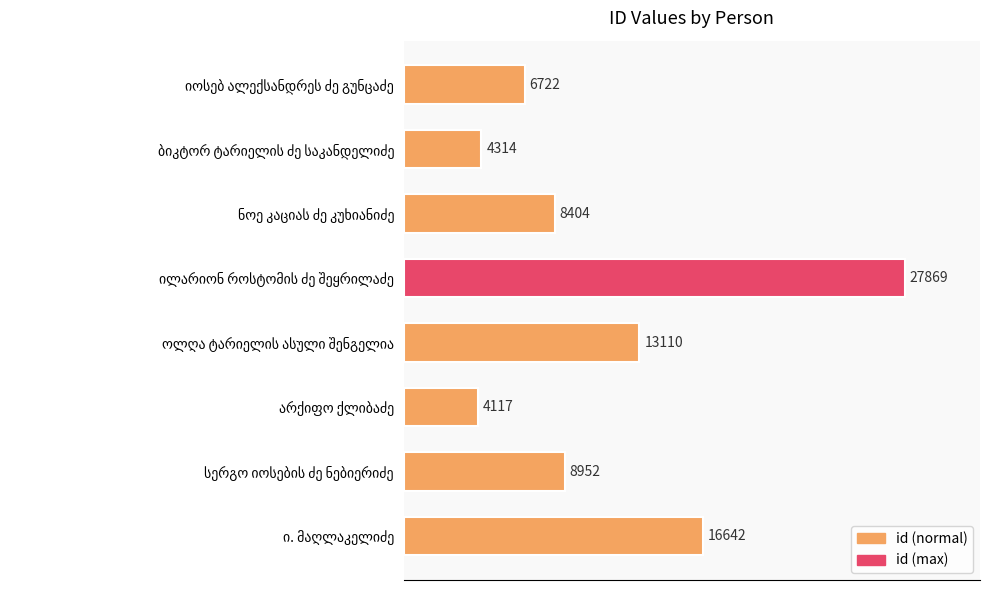

What is the value of the 4th bar from the top?

27869